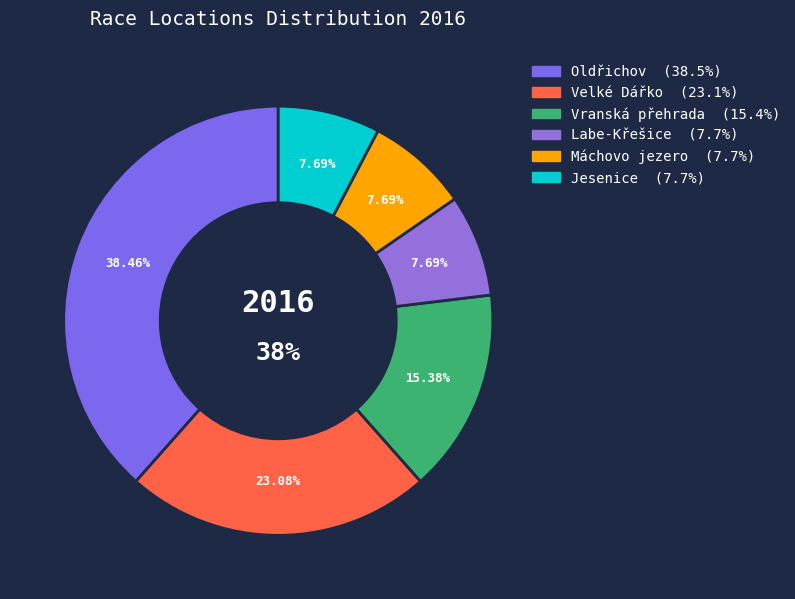

To the nearest percent, what is the average slice percentage?

17%